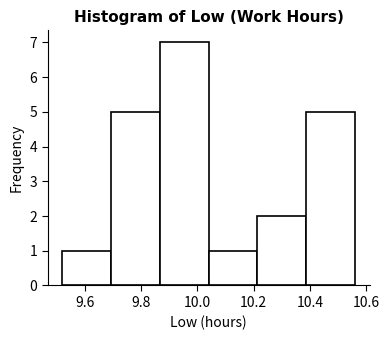

Reading left to right, transcribe this chart: for each bar, give the range it covers on the x-axis and its height. Neither the bar edges nor the heights are printed on the chart, so give them approximately, as read against the axes.

9.52 to 9.70: 1
9.70 to 9.86: 5
9.86 to 10.04: 7
10.04 to 10.22: 1
10.22 to 10.38: 2
10.38 to 10.56: 5